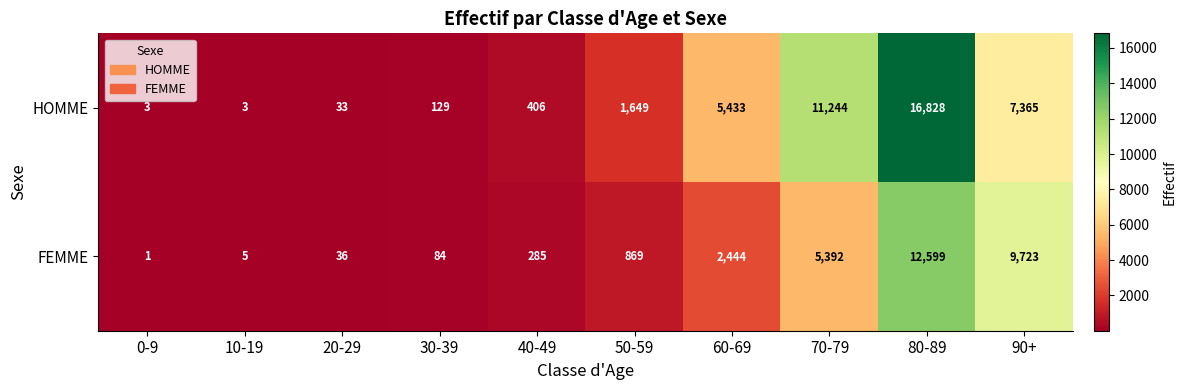

How many distinct data groups are displayed?

2